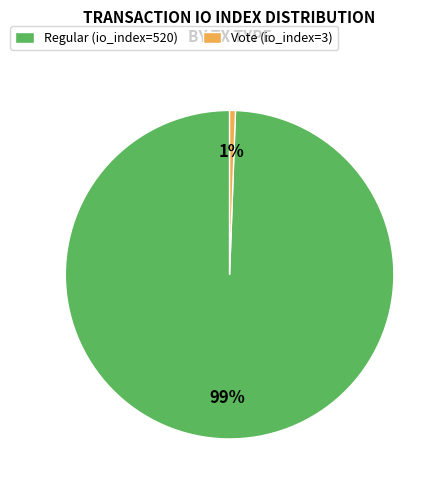

What is the largest slice in the pie chart?

Regular (io_index=520)